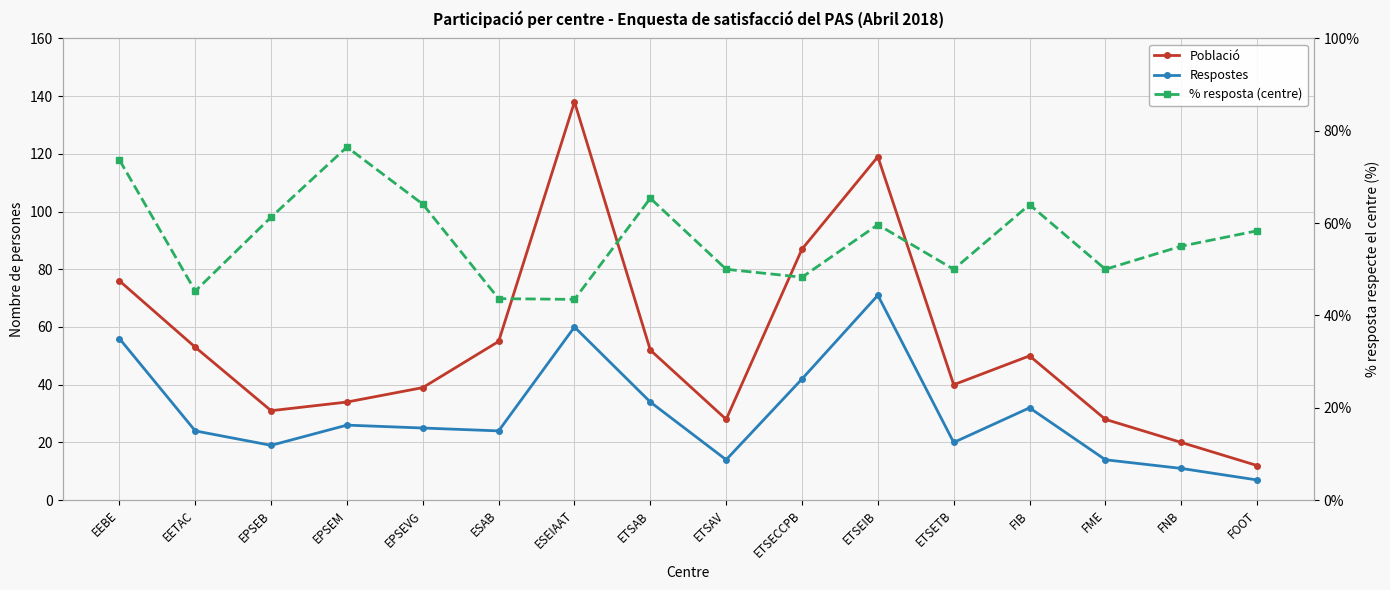

How many lines are shown in the chart?

3